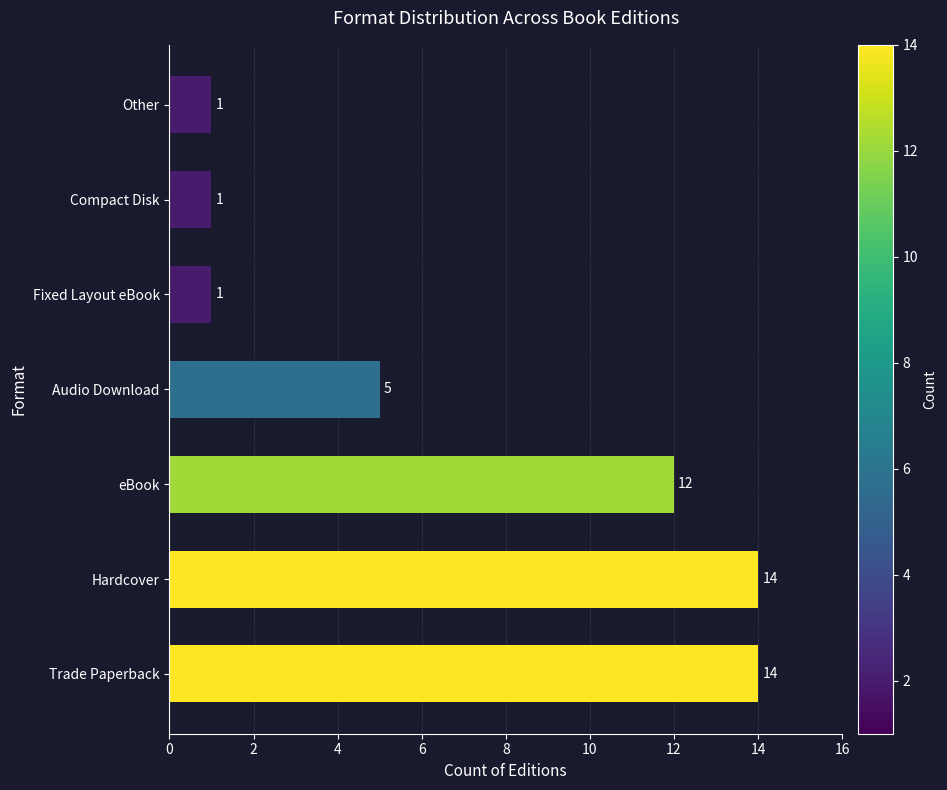

The chart shows a value of 1 at Other. True or false?

True